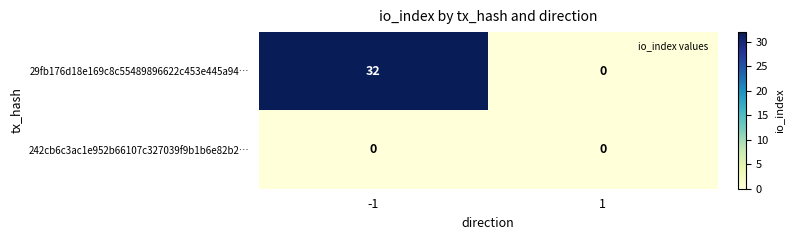

Count the number of categories in the chart.

2